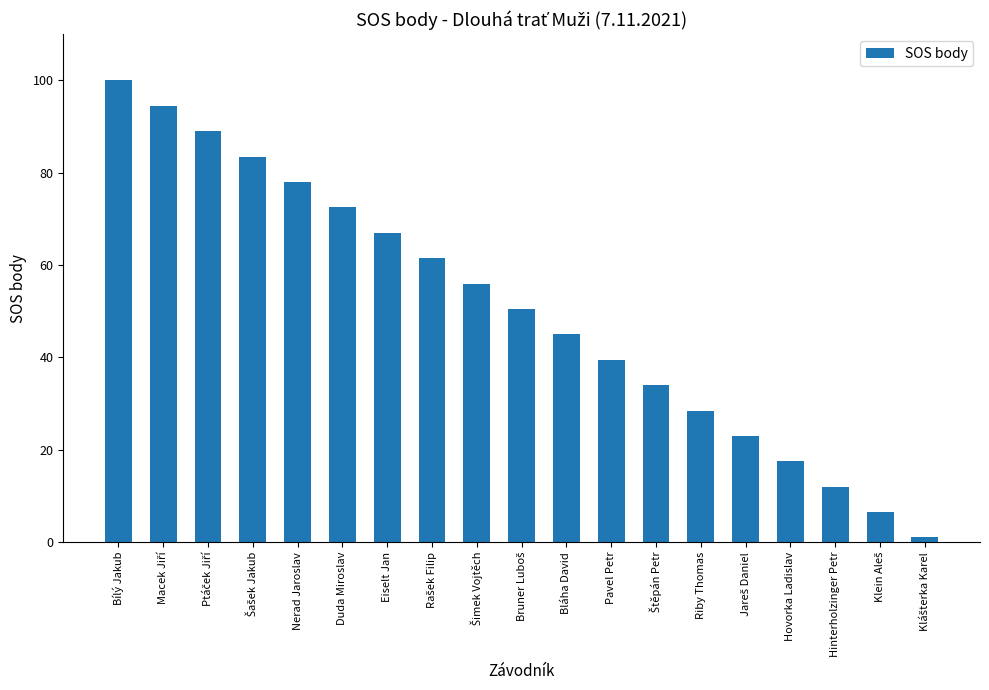

The value at Eiselt Jan is 24.7. True or false?

False